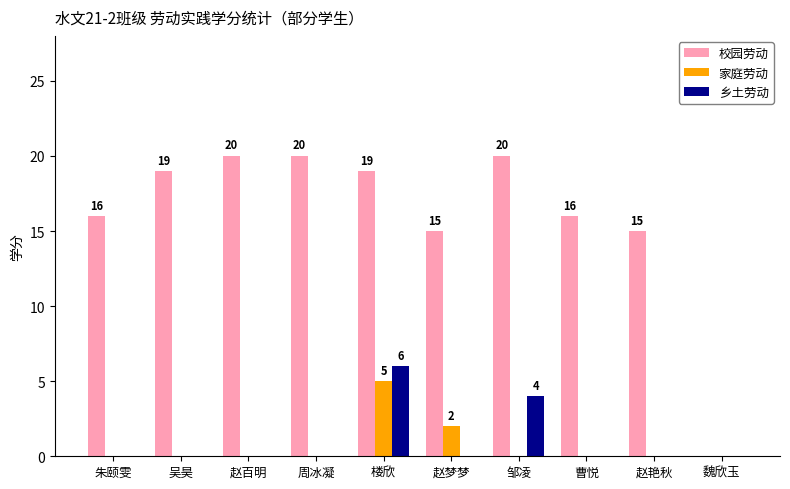

Count the 家庭劳动 values in the range 0 to 1.

8